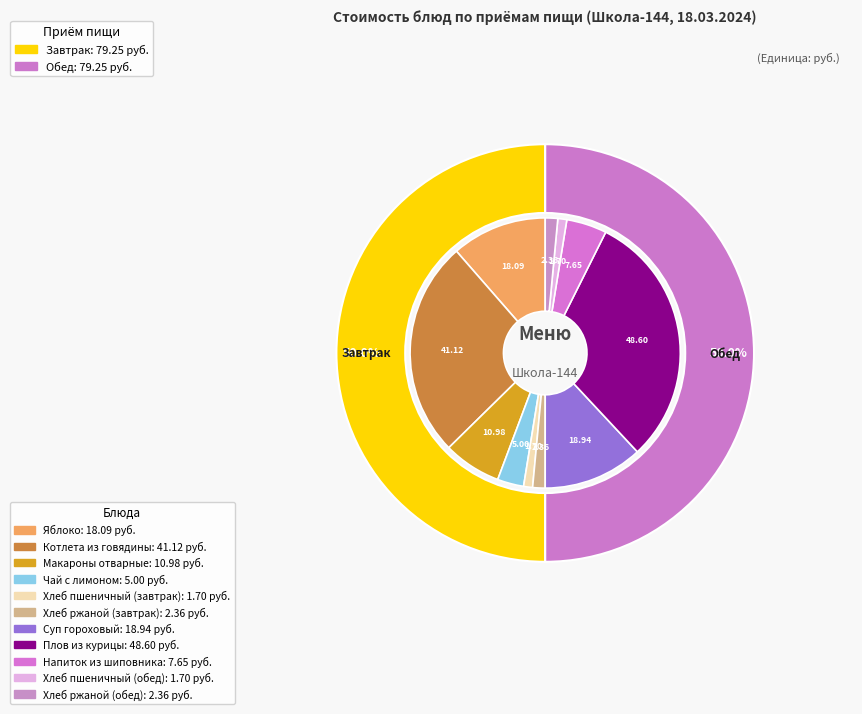

To the nearest percent, what is the average slice percentage?

9%